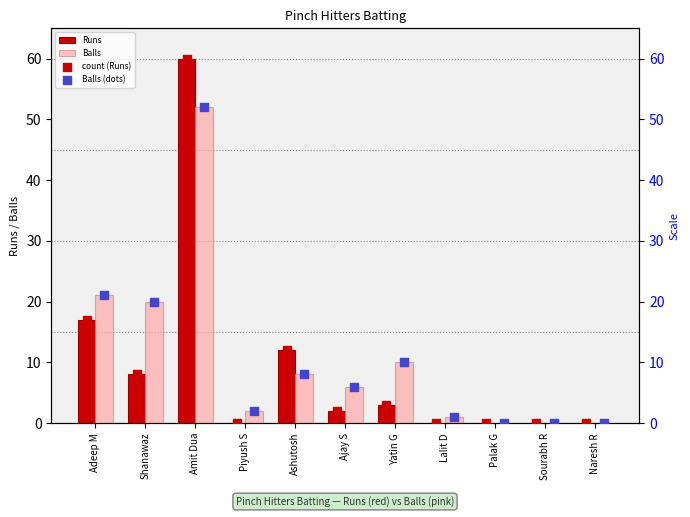

Which series contains the lowest Y value?

Runs